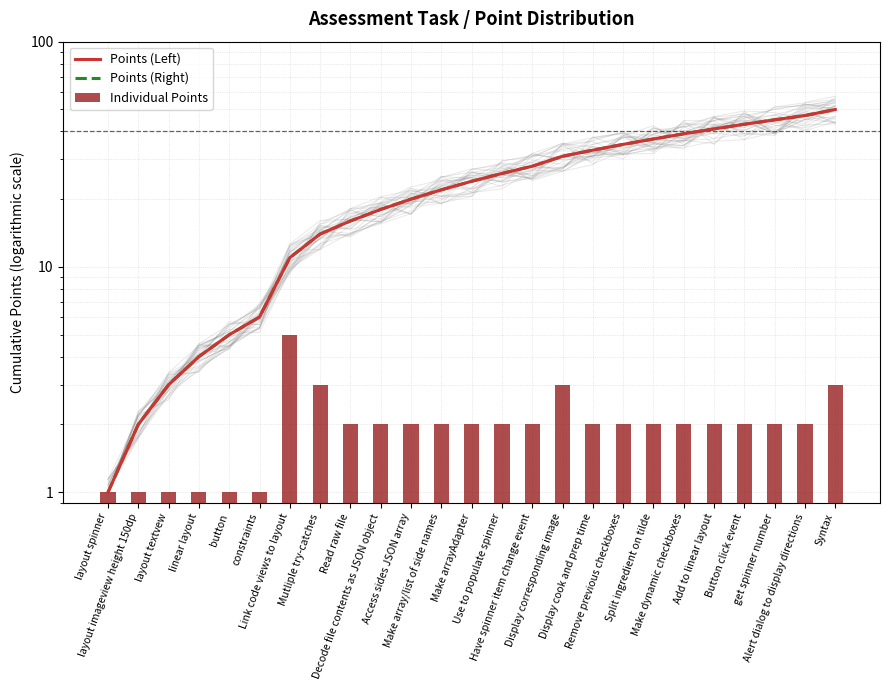

Reading left to right, list all the values displayed in this chart.

Points (Left): layout spinner=1	layout imageview height 150dp=2	layout textvew=3	linear layout=4	button=5	constraints=6	Link code views to layout=11	Mutliple try-catches=14	Read raw file=16	Decode file contents as JSON object=18	Access sides JSON array=20	Make array/list of side names=22	Make arrayAdapter=24	Use to populate spinner=26	Have spinner item change event=28	Display corresponding image=31	Display cook and prep time=33	Remove previous checkboxes=35	Split ingredient on tilde=37	Make dynamic checkboxes=39	Add to linear layout=41	Button click event=43	get spinner number=45	Alert dialog to display directions=47	Syntax=50
Points (Right): layout spinner=1	layout imageview height 150dp=2	layout textvew=3	linear layout=4	button=5	constraints=6	Link code views to layout=11	Mutliple try-catches=14	Read raw file=16	Decode file contents as JSON object=18	Access sides JSON array=20	Make array/list of side names=22	Make arrayAdapter=24	Use to populate spinner=26	Have spinner item change event=28	Display corresponding image=31	Display cook and prep time=33	Remove previous checkboxes=35	Split ingredient on tilde=37	Make dynamic checkboxes=39	Add to linear layout=41	Button click event=43	get spinner number=45	Alert dialog to display directions=47	Syntax=50
Individual Points: layout spinner=1	layout imageview height 150dp=1	layout textvew=1	linear layout=1	button=1	constraints=1	Link code views to layout=5	Mutliple try-catches=3	Read raw file=2	Decode file contents as JSON object=2	Access sides JSON array=2	Make array/list of side names=2	Make arrayAdapter=2	Use to populate spinner=2	Have spinner item change event=2	Display corresponding image=3	Display cook and prep time=2	Remove previous checkboxes=2	Split ingredient on tilde=2	Make dynamic checkboxes=2	Add to linear layout=2	Button click event=2	get spinner number=2	Alert dialog to display directions=2	Syntax=3